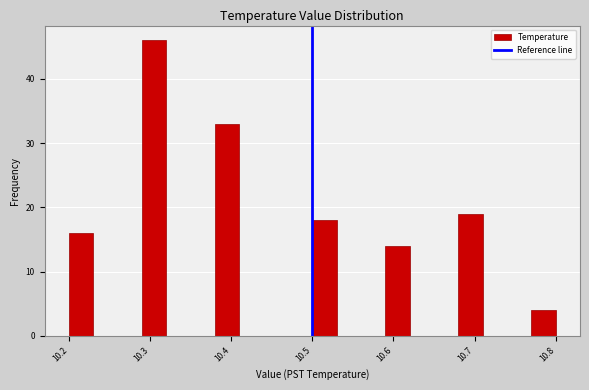

Read against the x-axis, roughly where is the centre of the tallest bar?

10.31